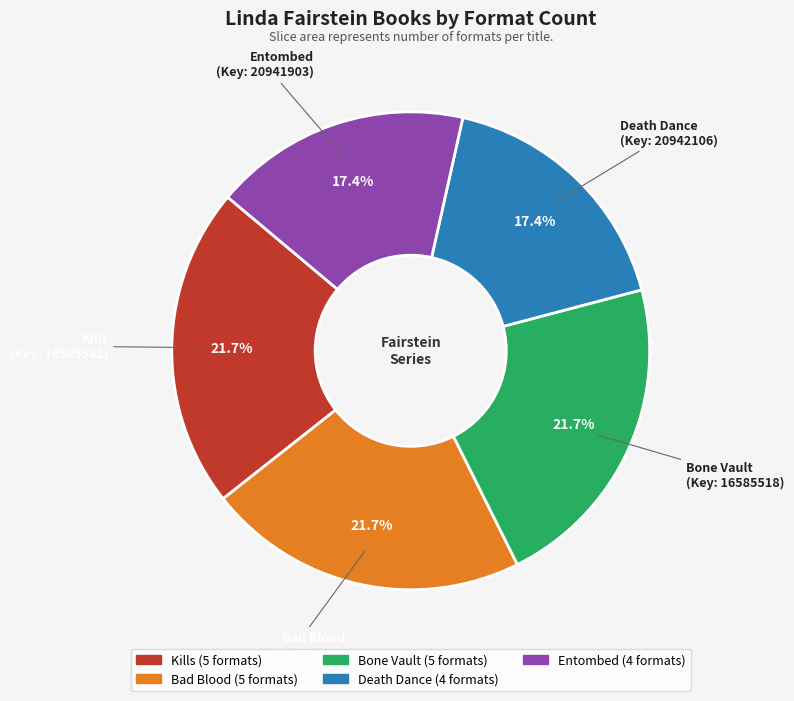

Does any single category account for the majority?

No